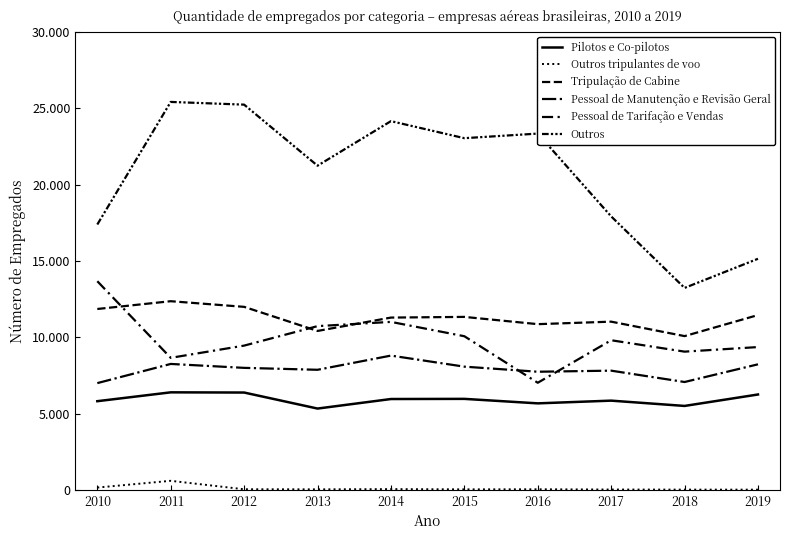

At which category is the sum across all series the highest?

2011